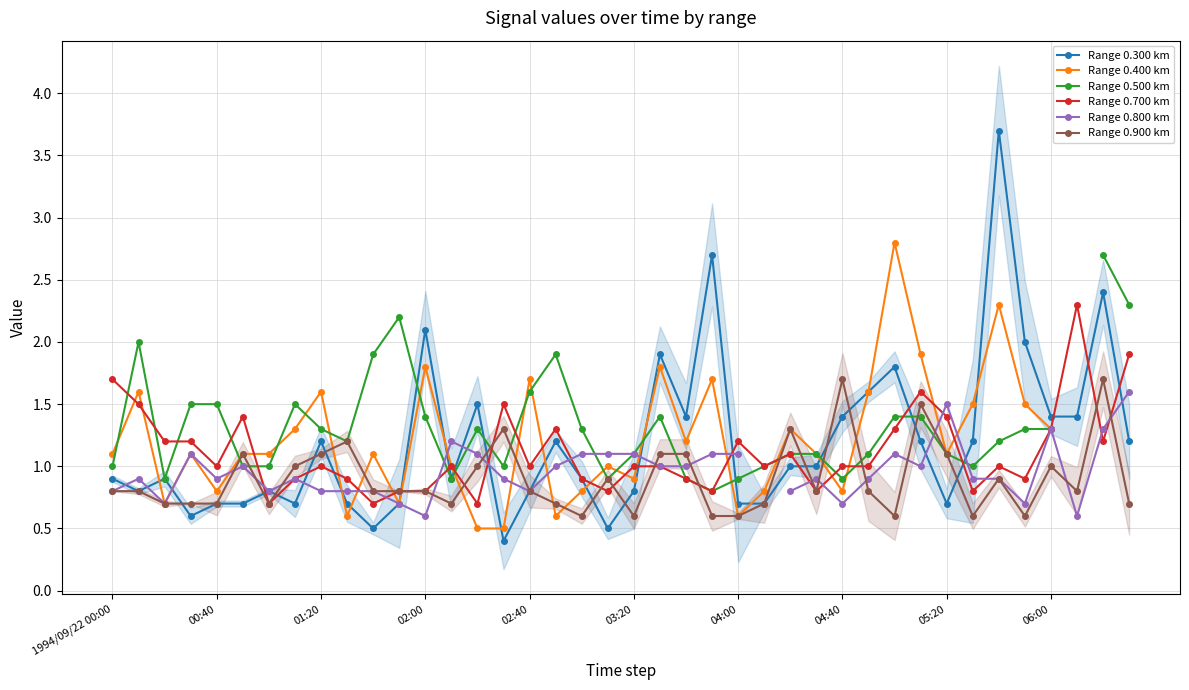

Where do Range 0.300 km and Range 0.800 km first cross each other?

1994/09/22 00:00 and 00:40